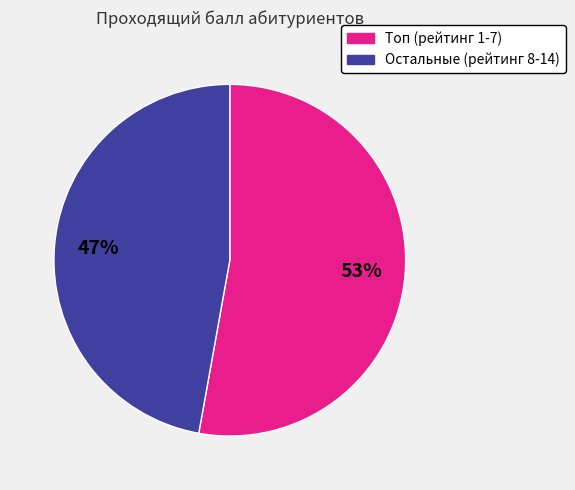

How many segments does this pie chart have?

2